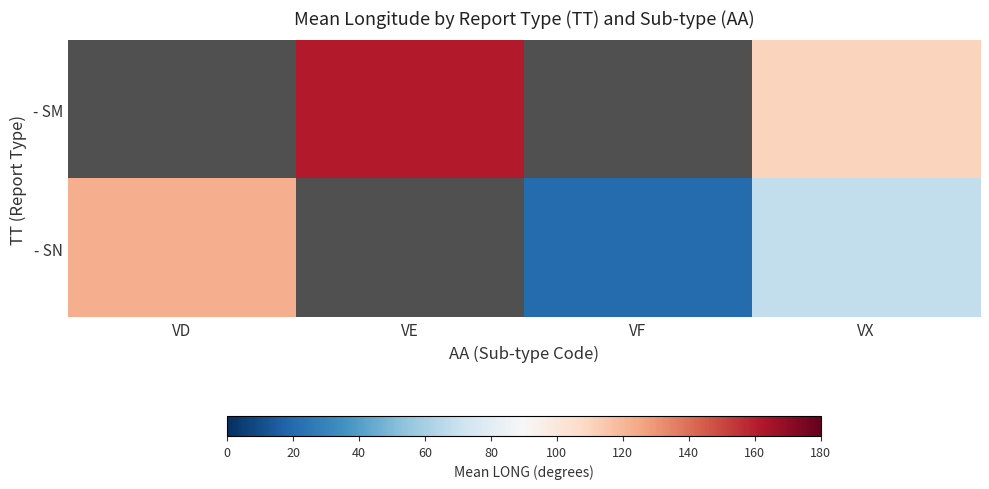

How many values in - SN are above zero?

3